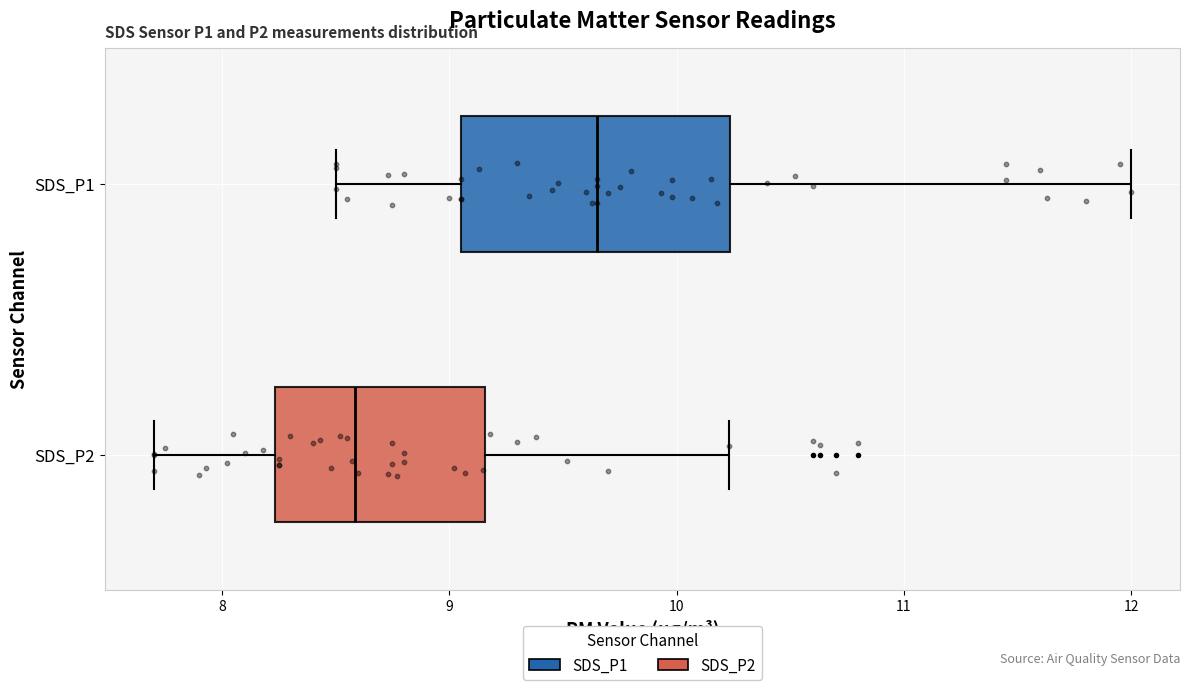

Reading bottom to top, read every box against the x-axis: the position of its median line, the range the box covers, and the ends of its whiskers. The values are not printed on the chart, so give them approximately, as read against the axis.

SDS_P2: median 8.6, box 8.2 to 9.2, whiskers 7.7 to 10.2
SDS_P1: median 9.7, box 9.1 to 10.2, whiskers 8.5 to 12.0